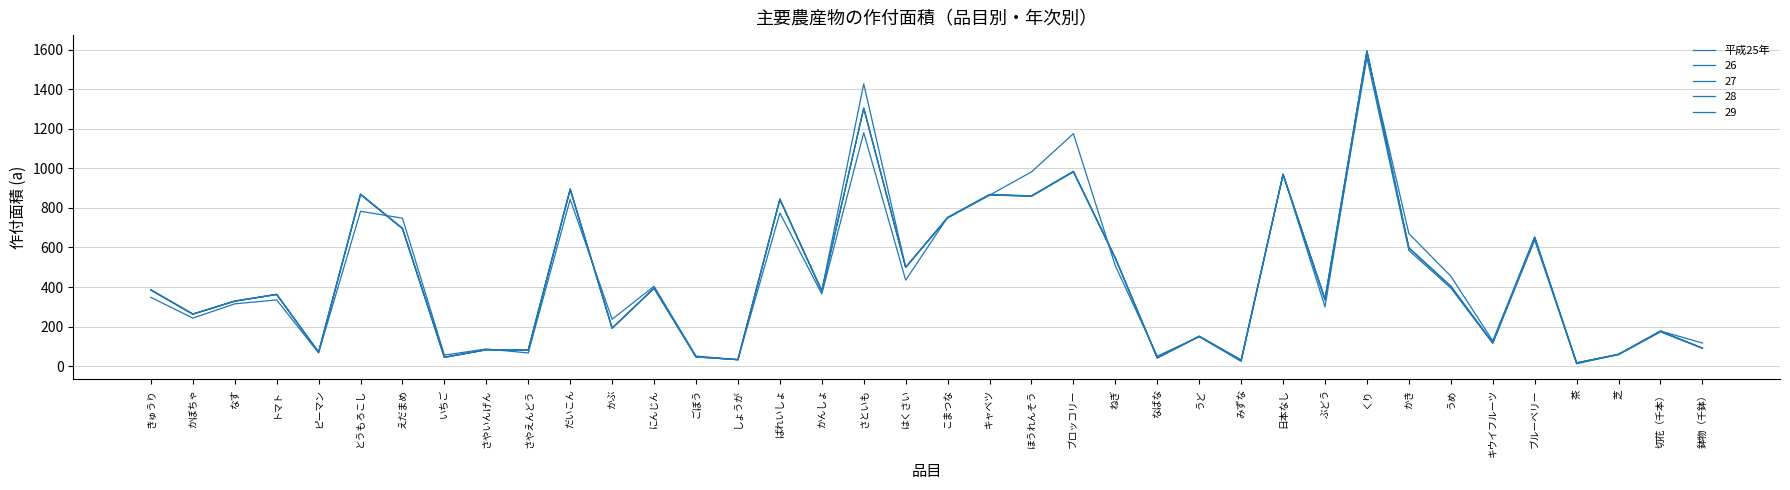

How many lines are shown in the chart?

5